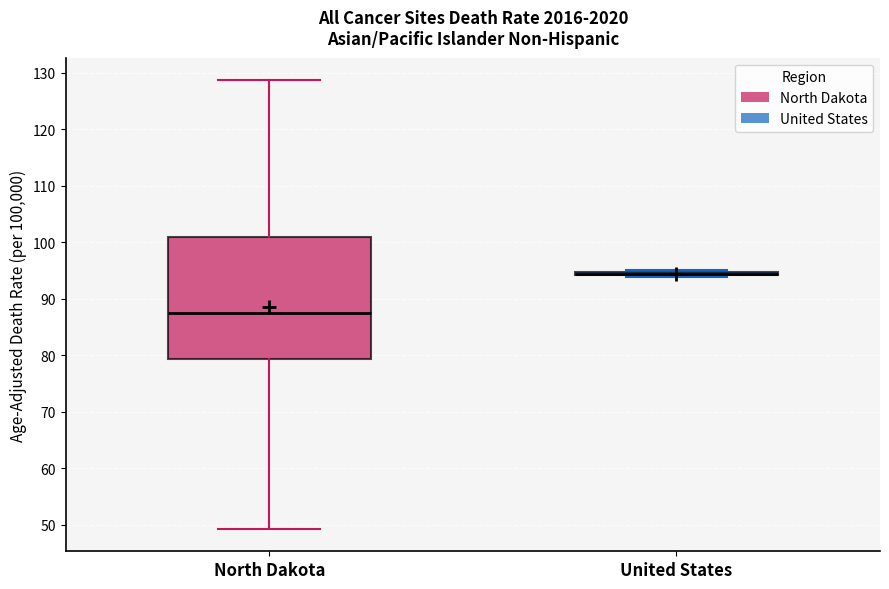

Reading left to right, transcribe this box plot: for each box, give where its median line is, the range the box spans, and where its two whiskers end, as read against the y-axis. The values are not printed on the chart, so give them approximately, as read against the axis.

North Dakota: median 87, box 79 to 101, whiskers 49 to 129
United States: box collapsed to a line at 94, whiskers 94 to 95